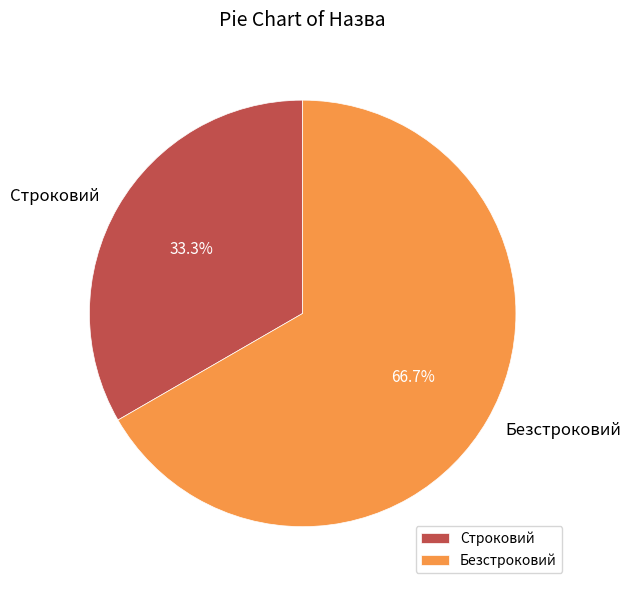

To the nearest percent, what portion does Безстроковий represent?

67%